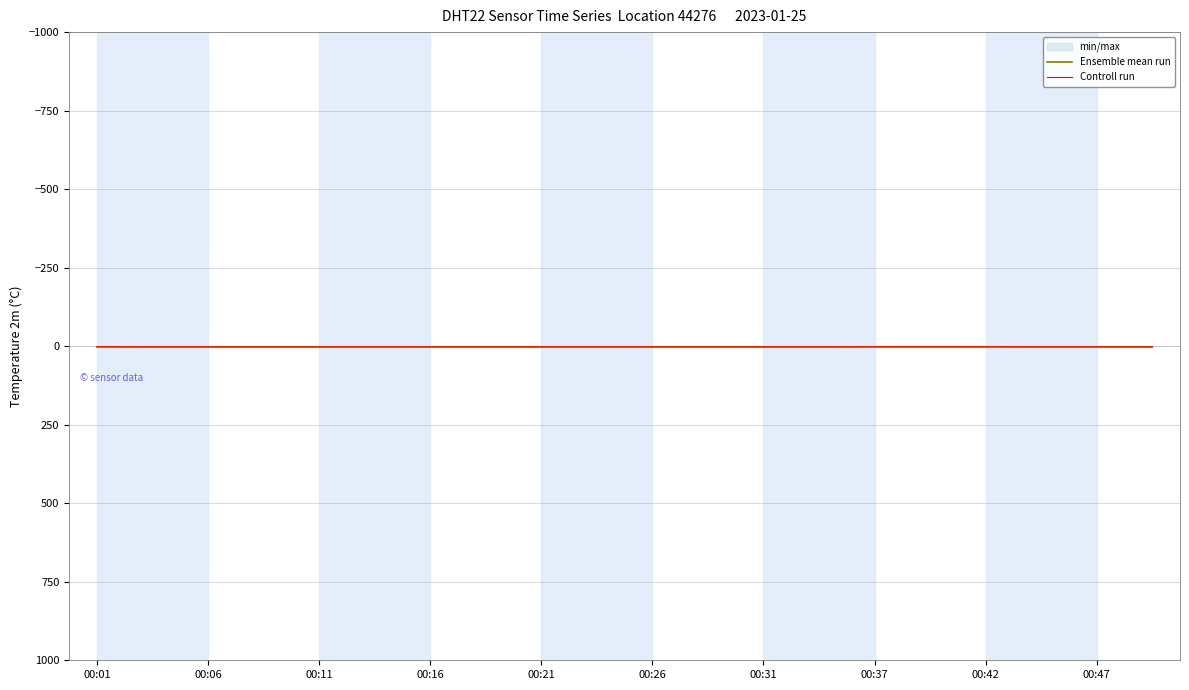

Which series changed the most between 14 and 17?

Ensemble mean run